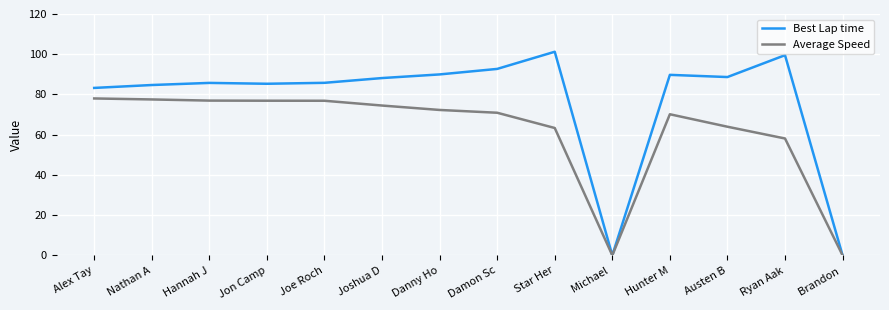

What is the average value of the Average Speed series?

61.4